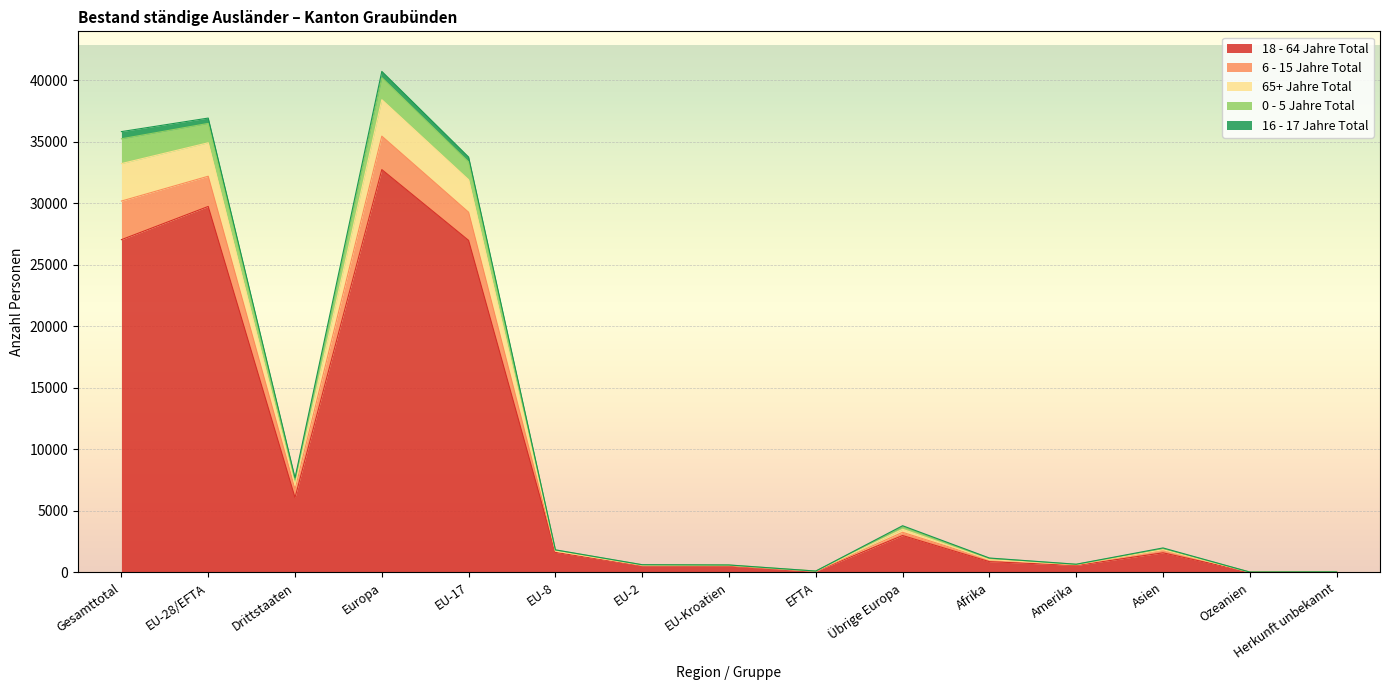

What is the value of the 0 - 5 Jahre Total point at the 15th from the left?

38